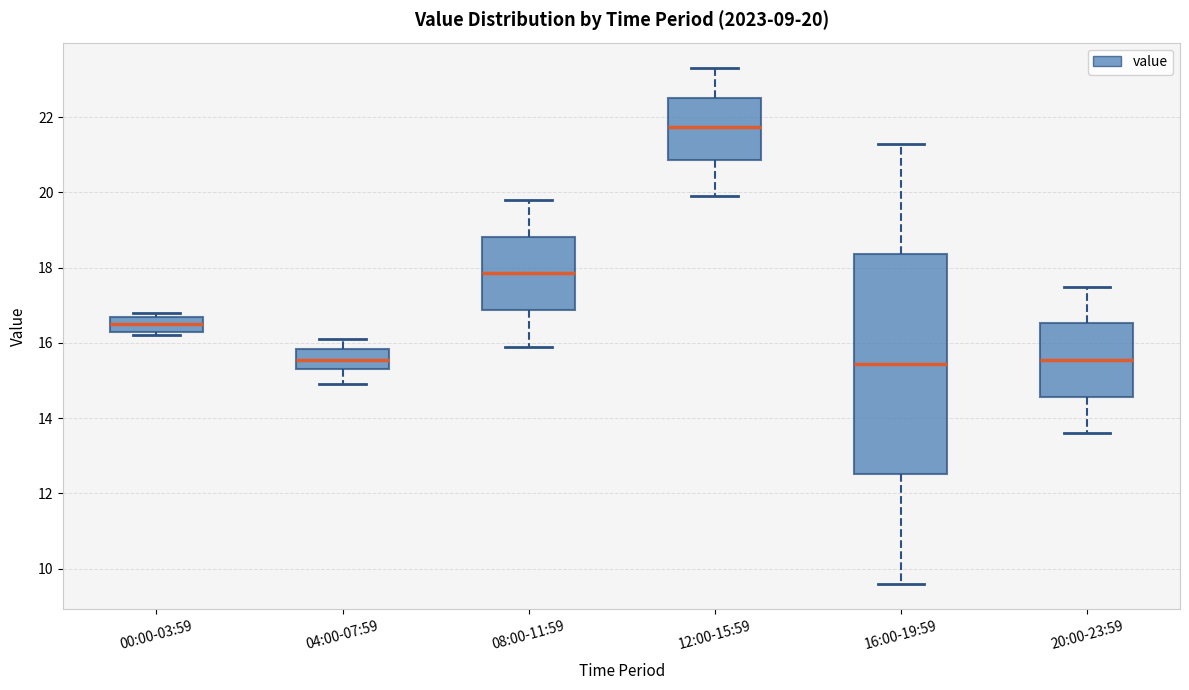

Comparing the boxes themselves (not the whiskers), which one is the tallest?

16:00-19:59